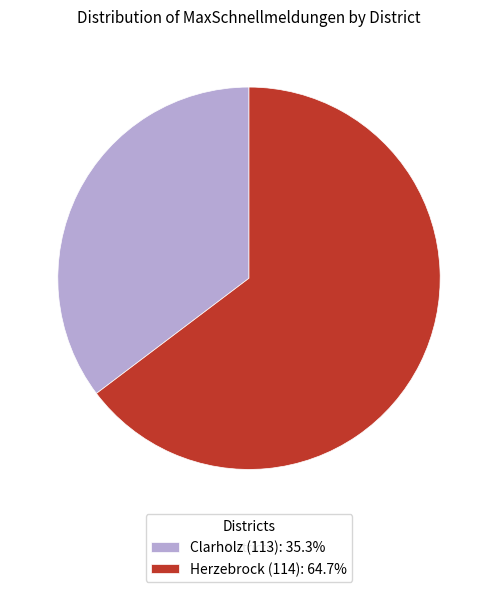

Which slice represents more than half of the pie?

Herzebrock (114)